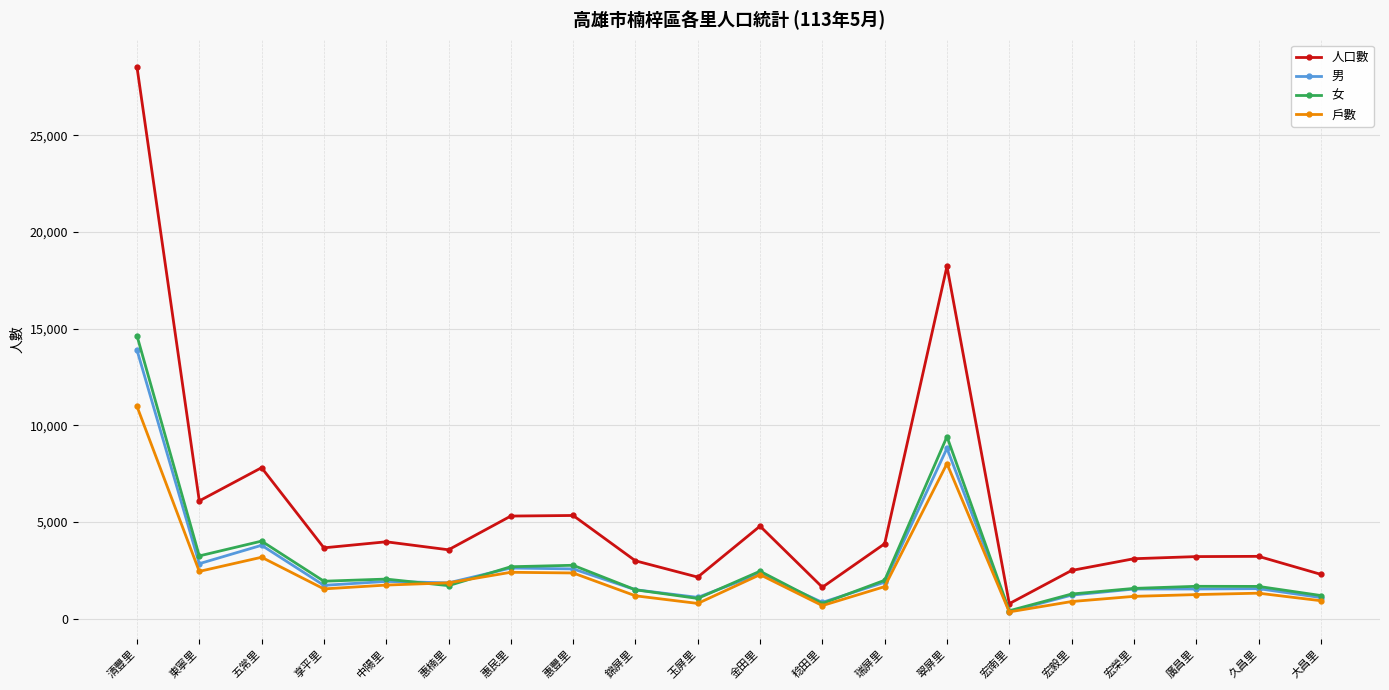

Count the number of categories in the chart.

20